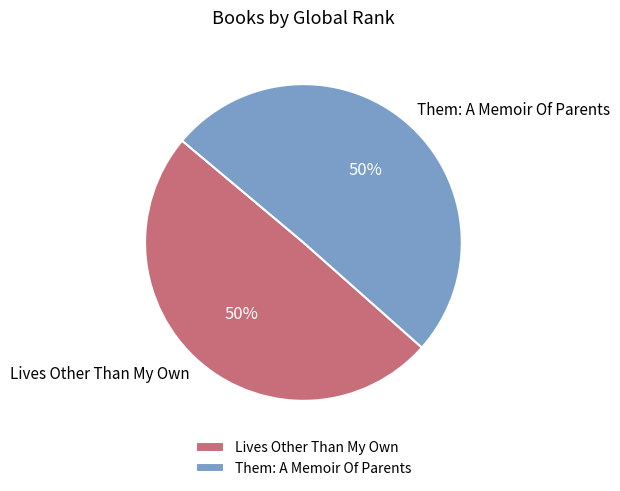

Is the sum of Them: A Memoir Of Parents and Lives Other Than My Own greater than half?

Yes